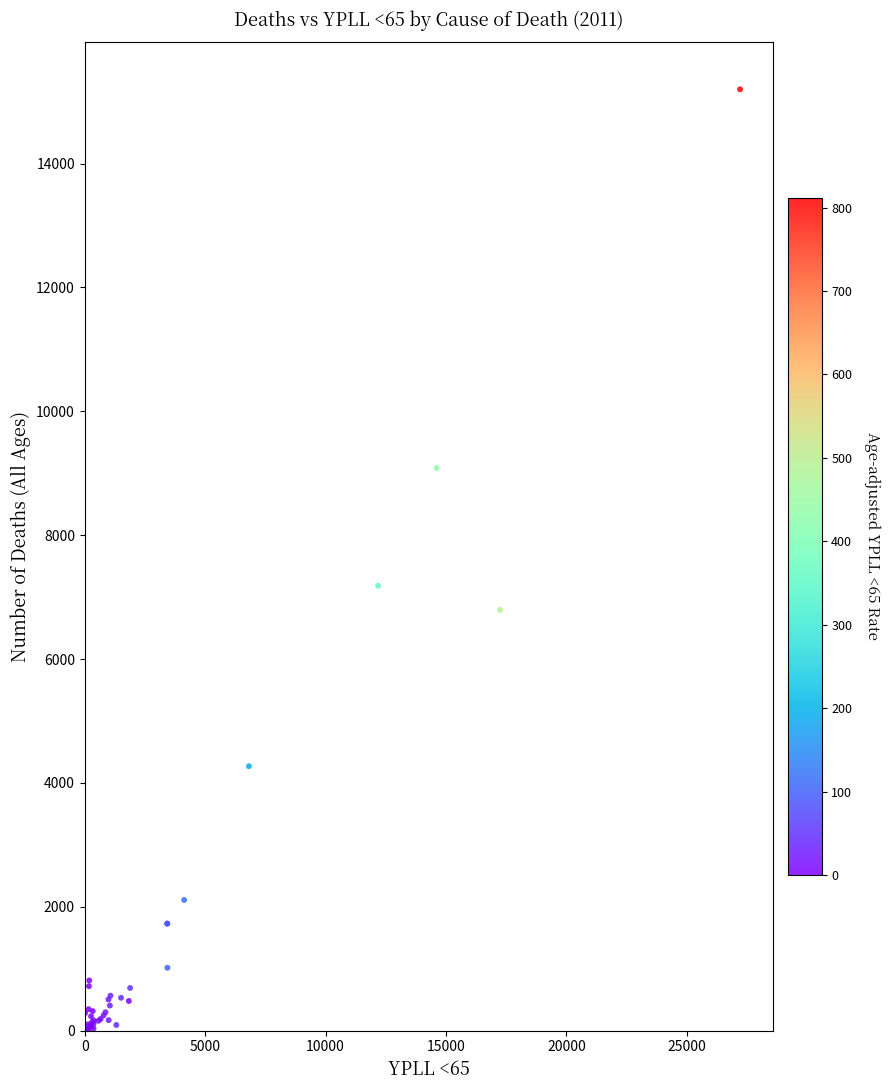

What Y value in the scatter plot is closest to 7608?

7183